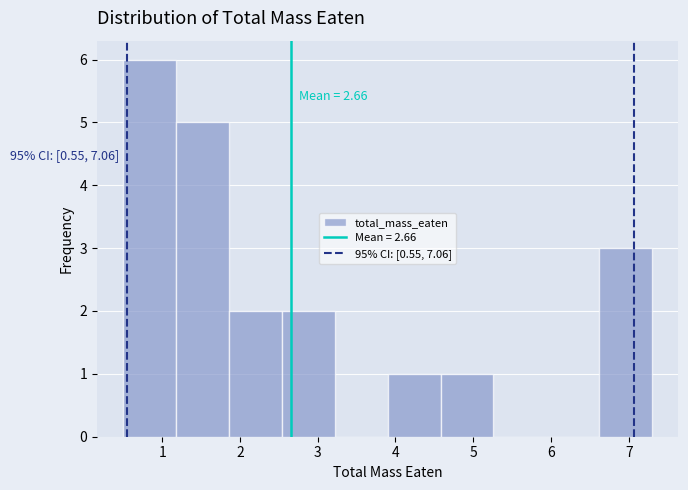

Which range on the x-axis has the tallest bar?

0.50 to 1.18